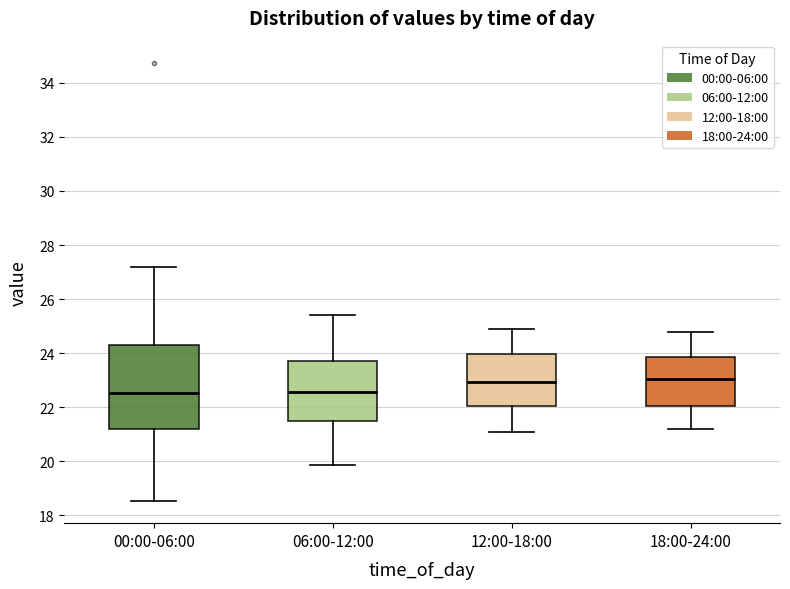

Where is the lower edge of the box for 06:00-12:00 on the y-axis? The values are not printed on the chart, so give them approximately, as read against the axis.

21.4